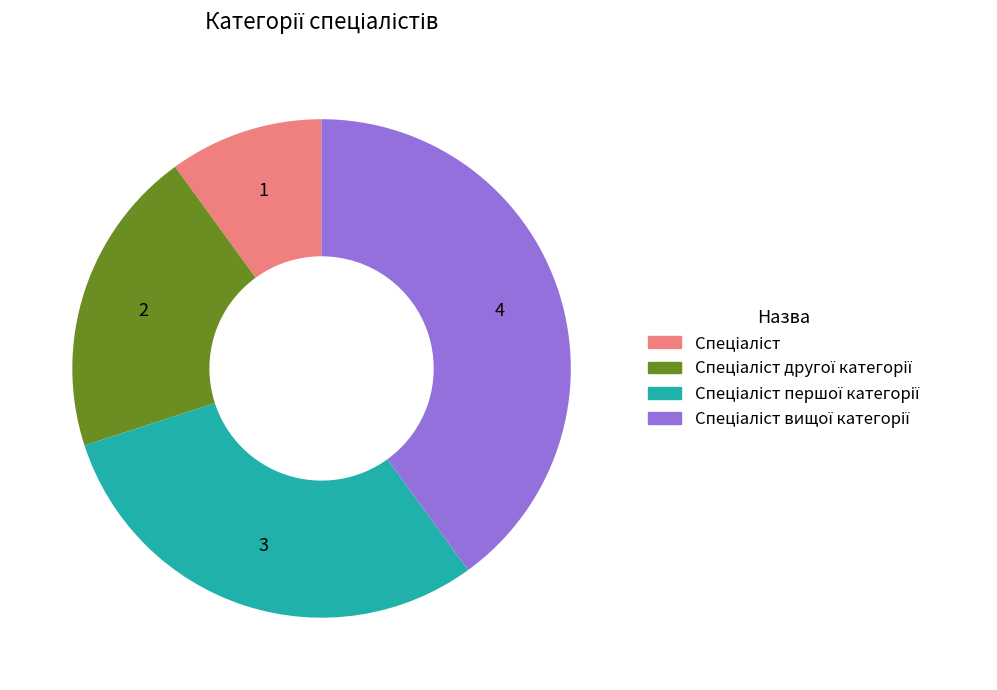

Is there any slice that represents more than half of the pie?

No